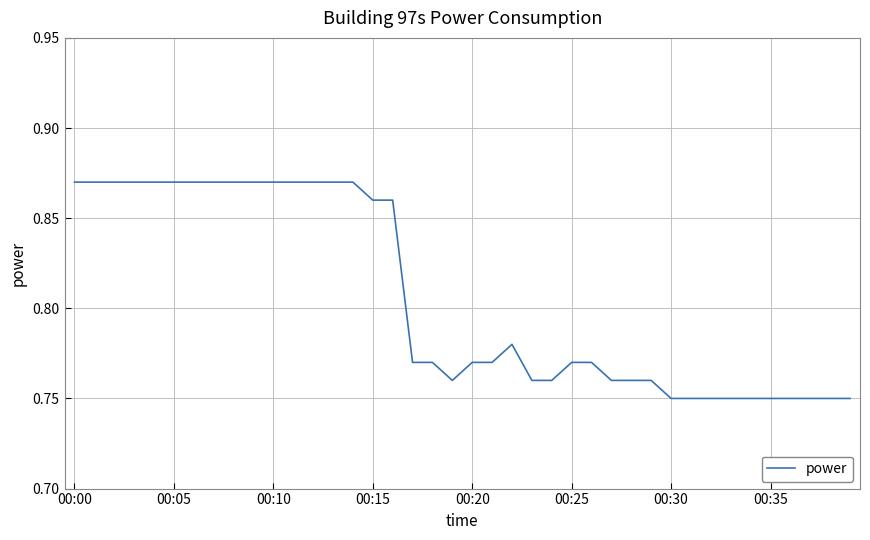

Does the chart display data point markers on the line(s)?

No